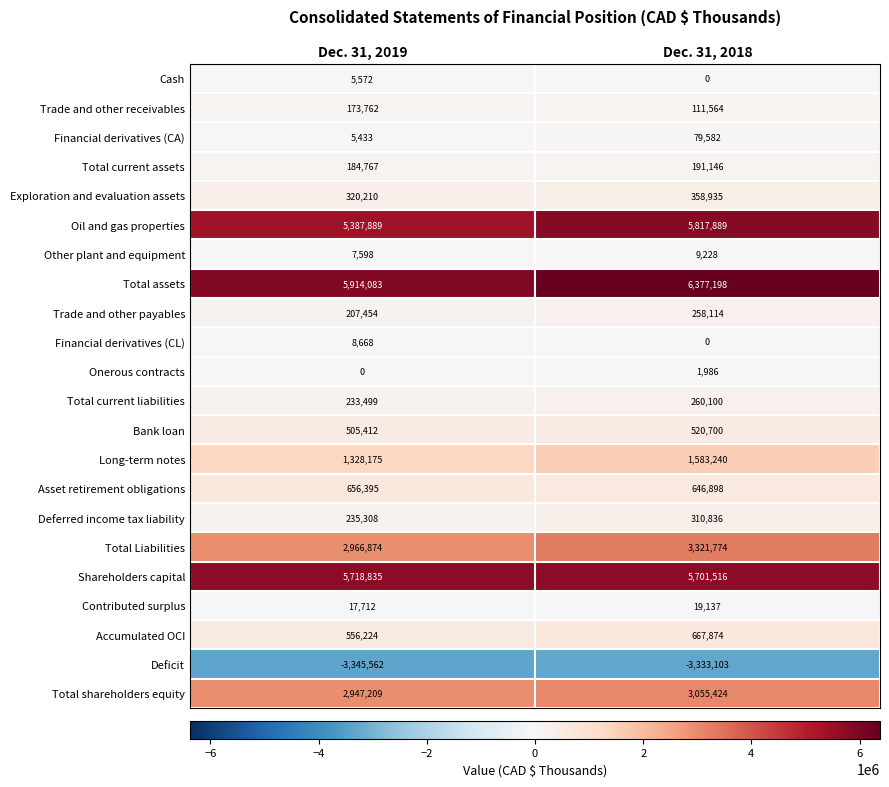

The Total shareholders equity series shows 1474190 at Dec. 31, 2018. True or false?

False